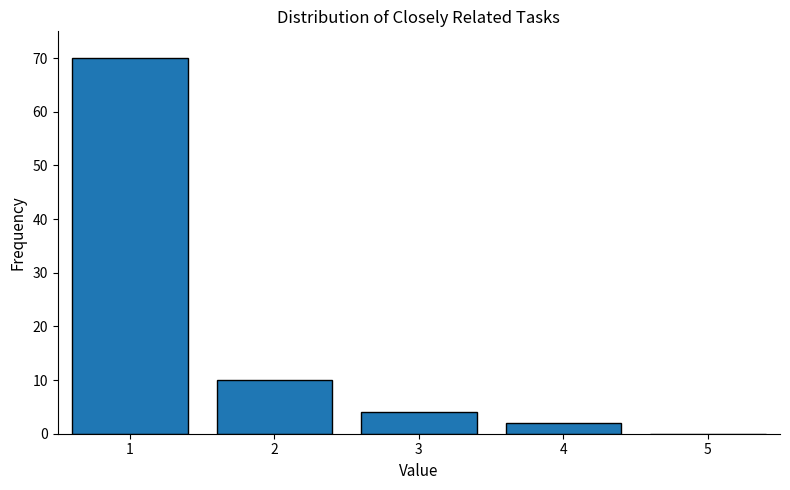

What is the sum of all values?

86